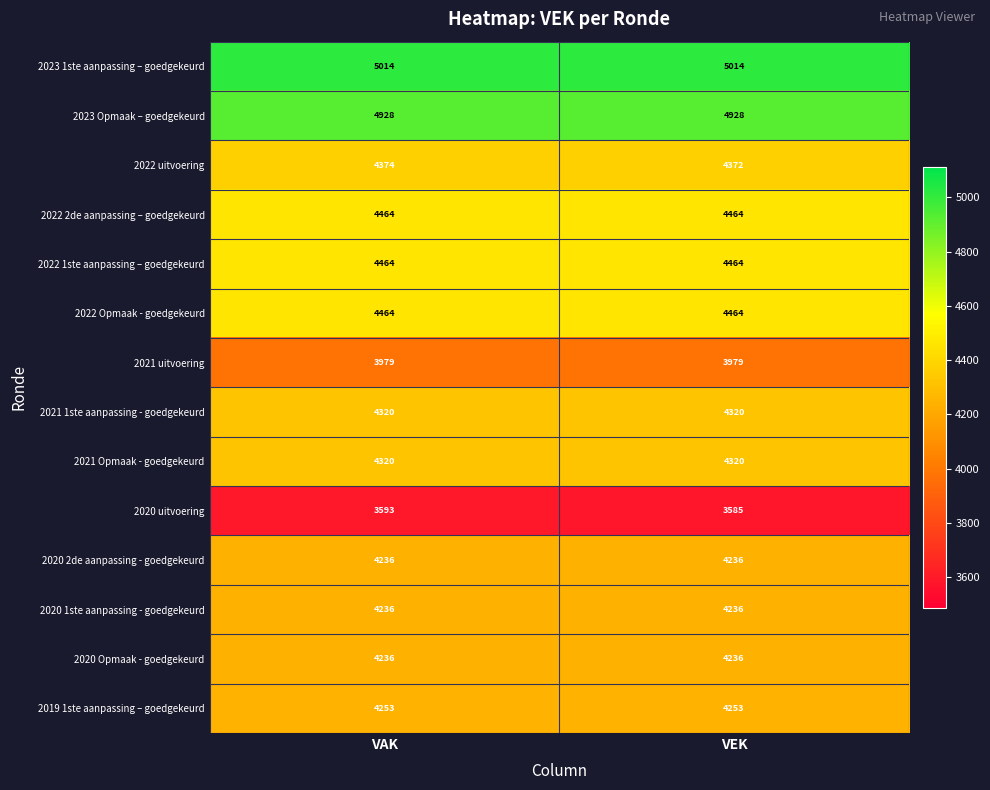

What is the spread (max minus min) of values at VAK?

1421